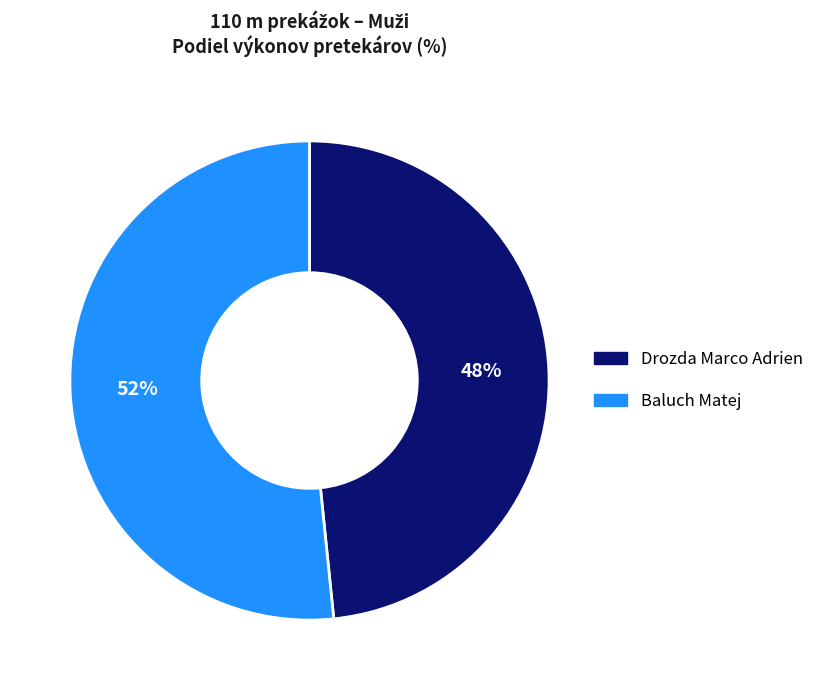

How many segments does this pie chart have?

2